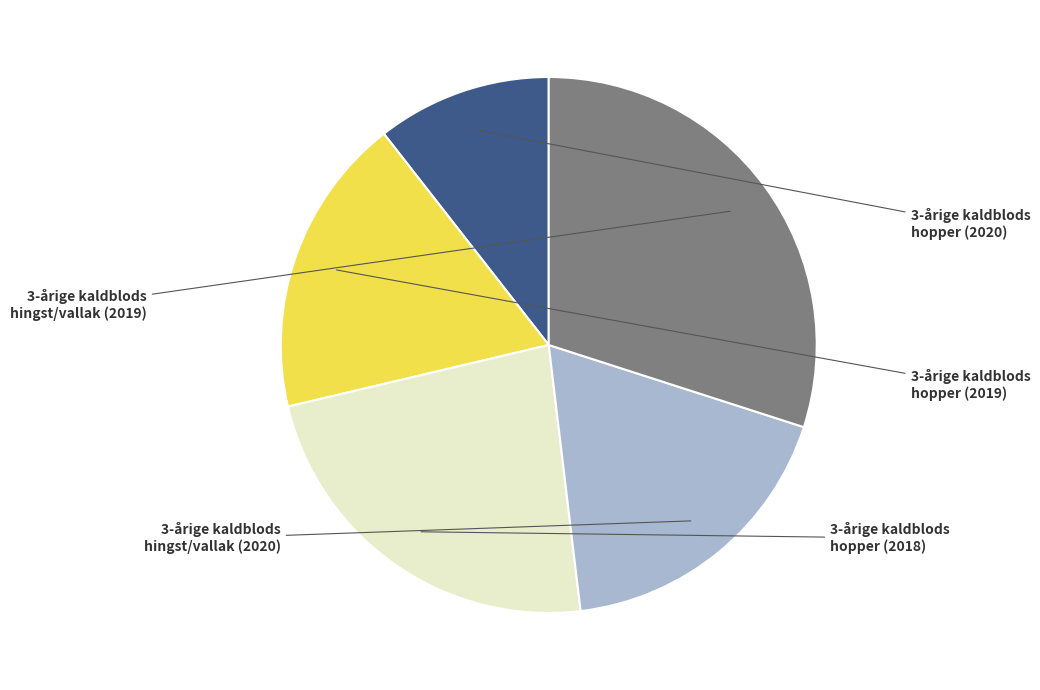

Is there any slice that represents more than half of the pie?

No